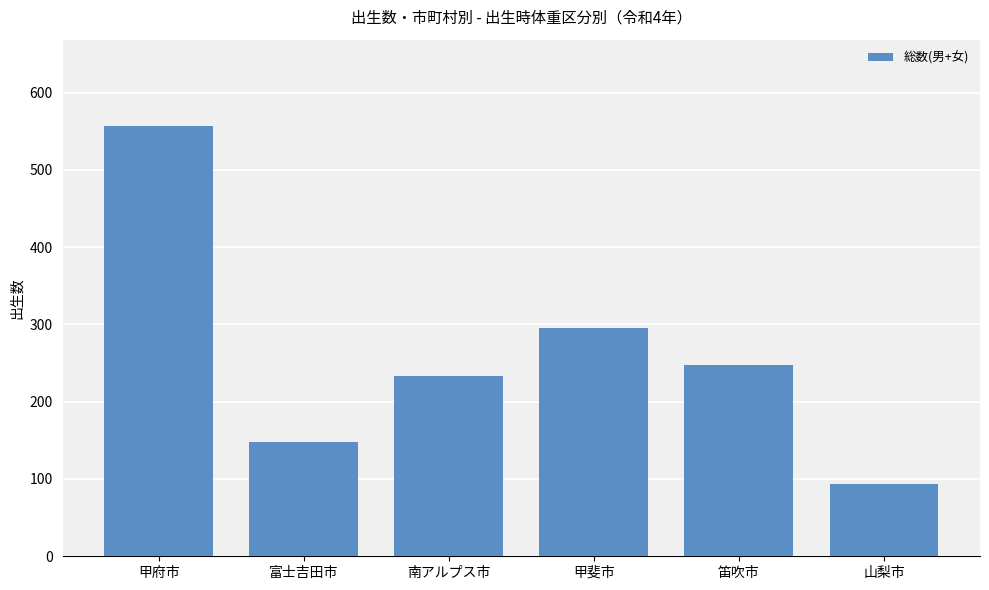

Reading left to right, transcribe all the data shown in this chart.

甲府市=557	富士吉田市=148	南アルプス市=233	甲斐市=295	笛吹市=247	山梨市=94